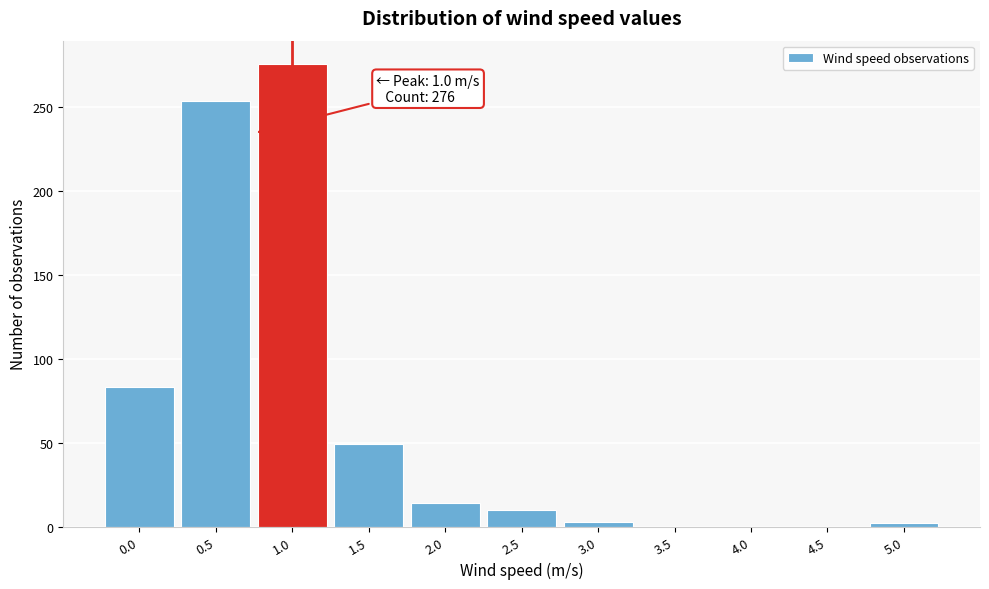

What is the change in value from 0.0 to 0.5?

+171